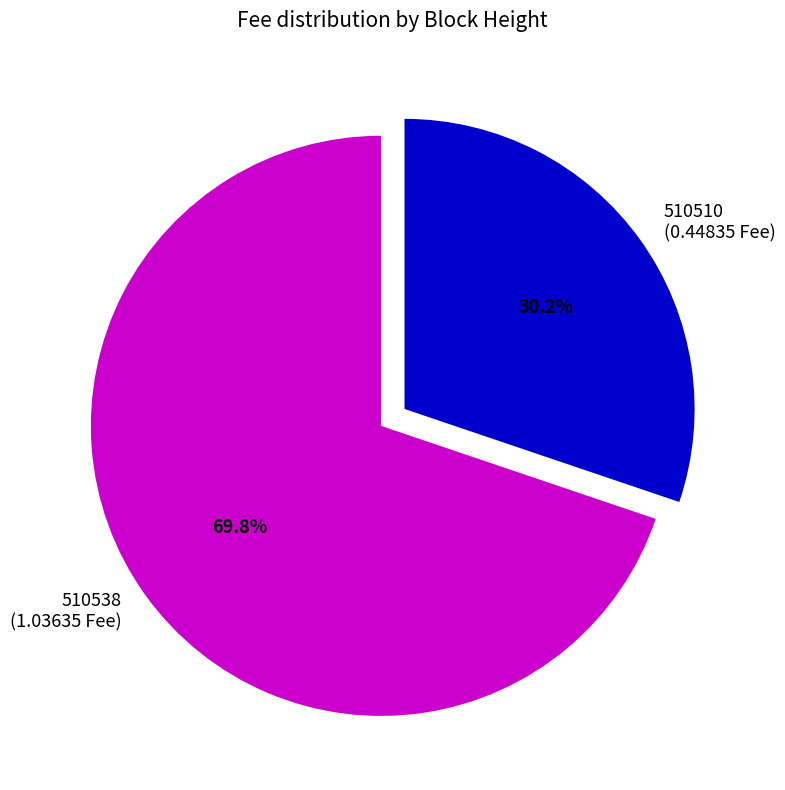

To the nearest percent, what is the average slice percentage?

50%